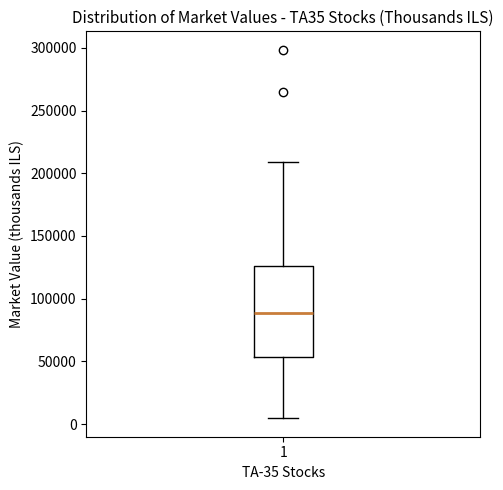

Read this box plot against the y-axis: the position of the median line, the range covered by the box, and the ends of both whiskers. The values are not printed on the chart, so give them approximately, as read against the axis.

median 90000, box 55000 to 125000, whiskers 5000 to 210000